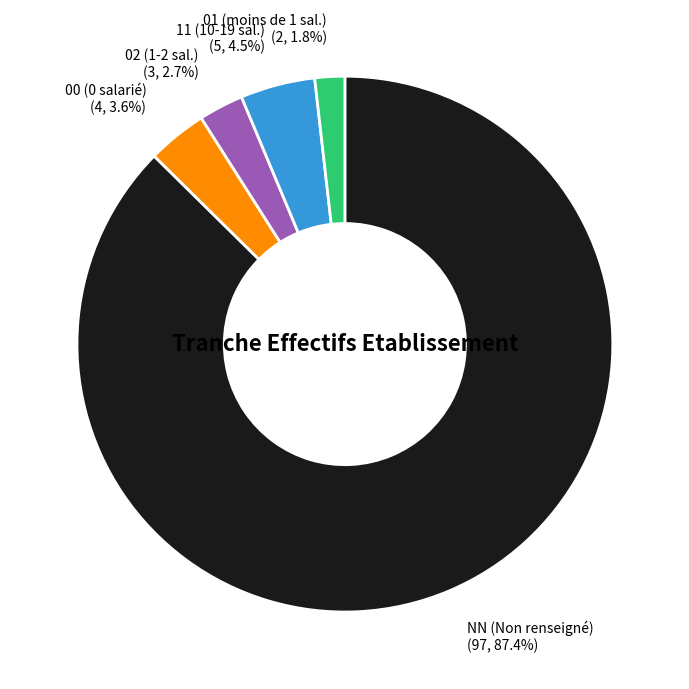

Which slice is the largest?

NN